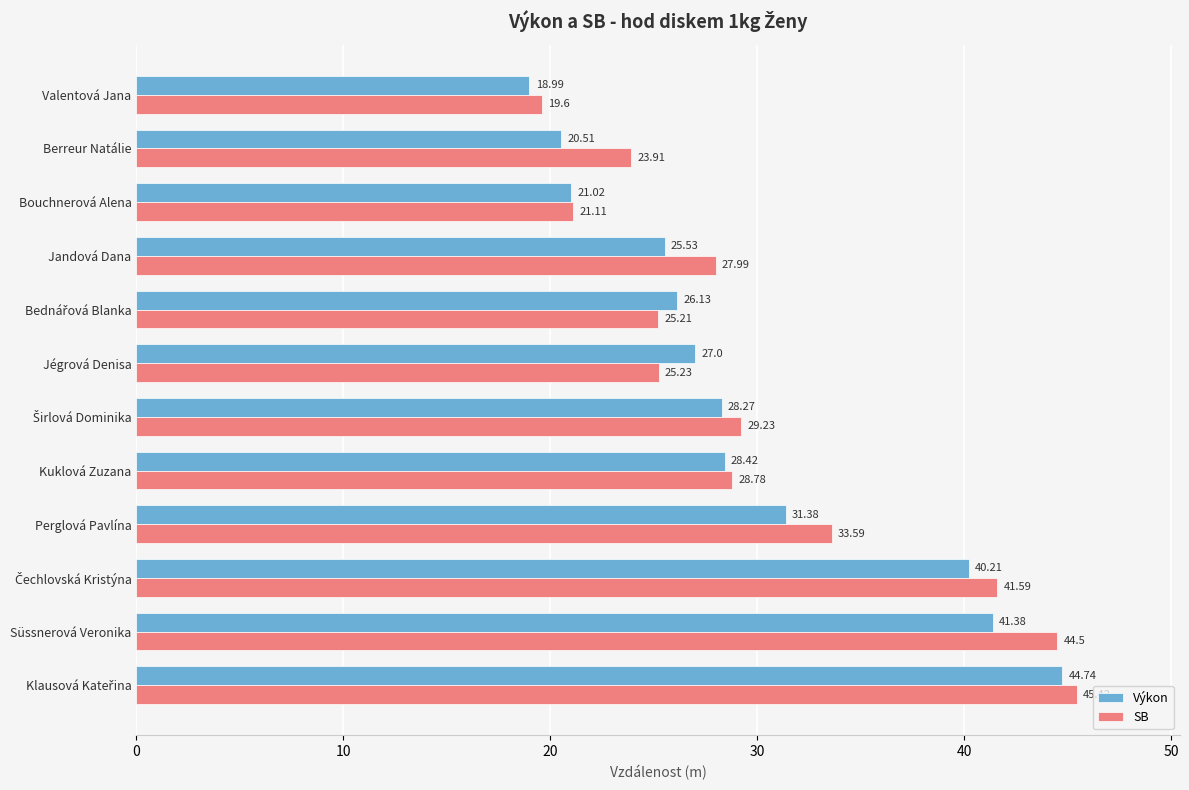

Between Süssnerová Veronika and Valentová Jana, which series saw the biggest shift?

SB